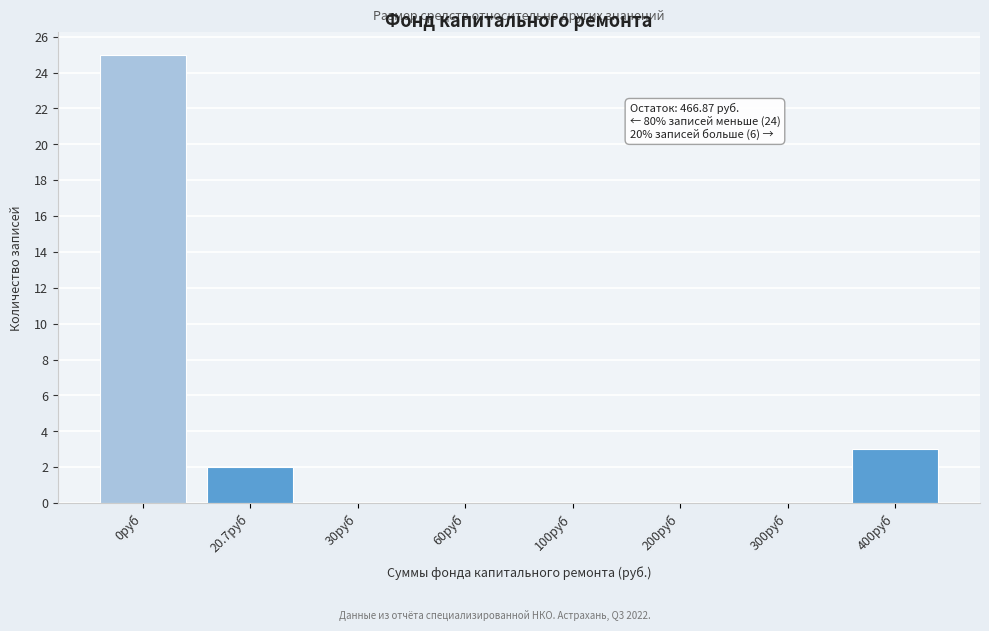

Reading left to right, transcribe all the data shown in this chart.

0руб=25	20.7руб=2	30руб=0	60руб=0	100руб=0	200руб=0	300руб=0	400руб=3